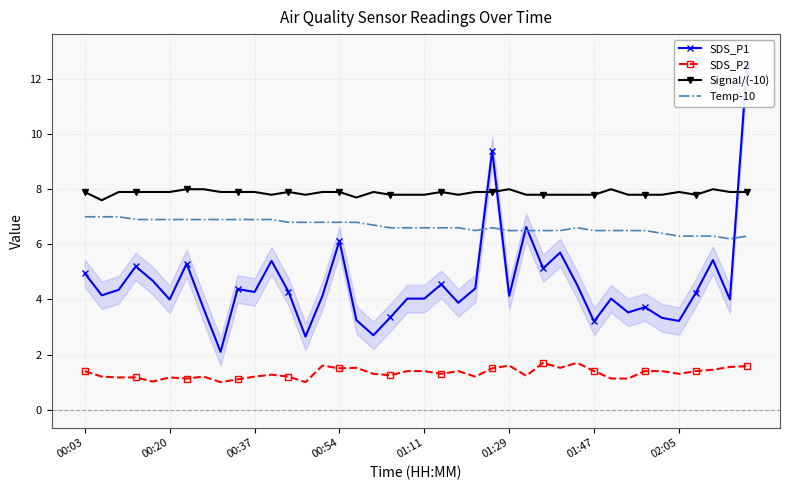

At how many categories does at least one series exceed 1?

40